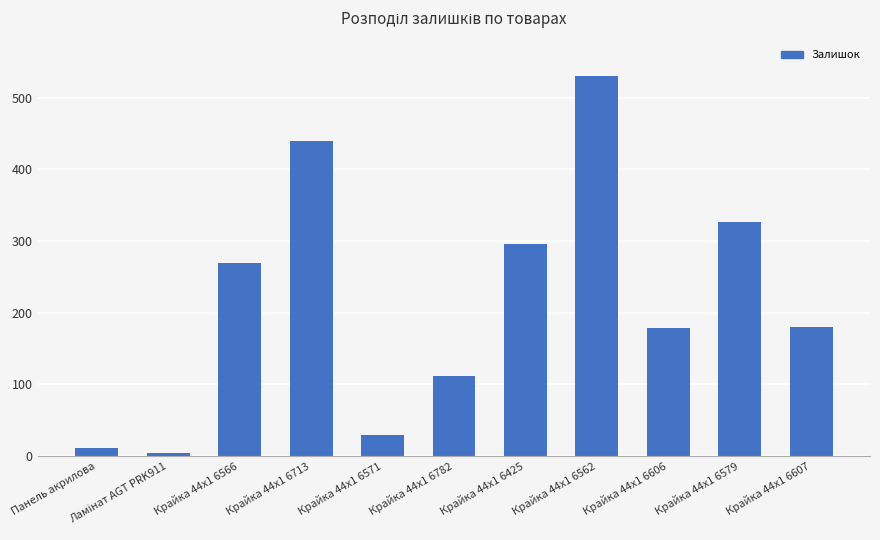

The chart shows a value of 30 at Крайка 44x1 6571. True or false?

True